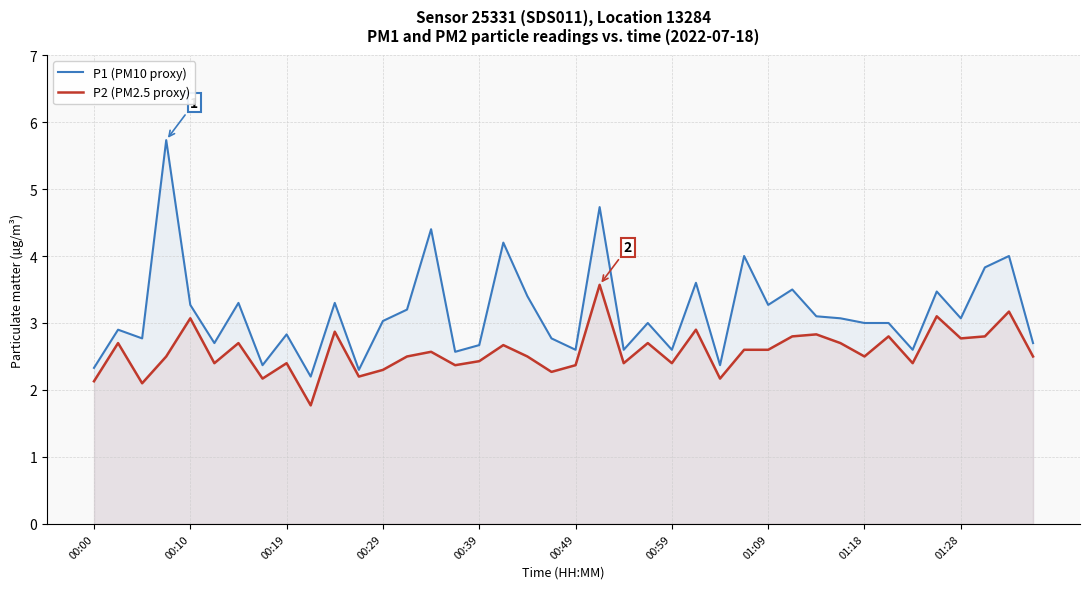

What is the value of the P2 (PM2.5 proxy) point at the 39th from the left?

3.2